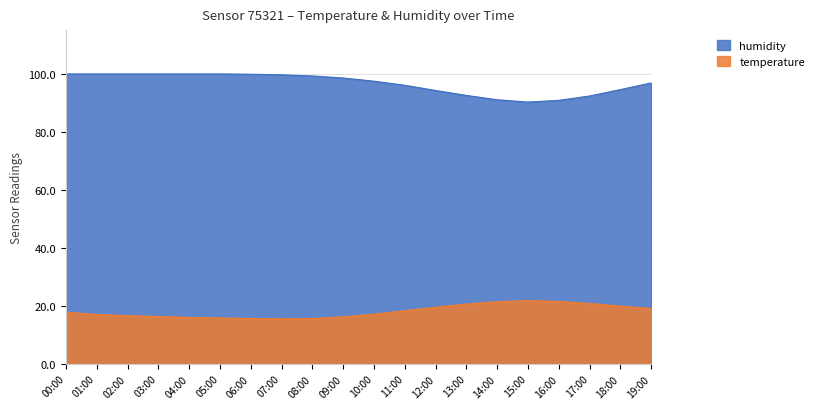

Rank the categories by temperature value from lowest to highest.

07:00, 06:00, 08:00, 05:00, 04:00, 09:00, 03:00, 02:00, 01:00, 10:00, 00:00, 11:00, 19:00, 12:00, 18:00, 13:00, 17:00, 14:00, 16:00, 15:00